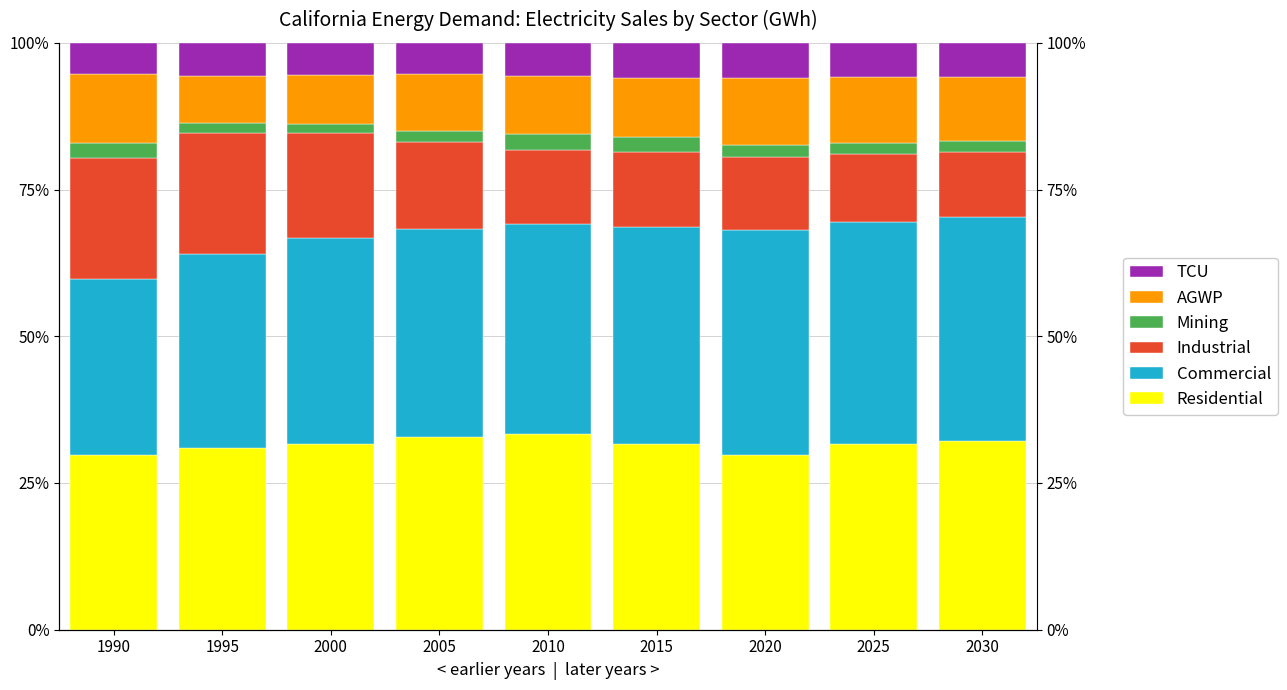

Is it true that Mining equals 1.8 at 2030?

True